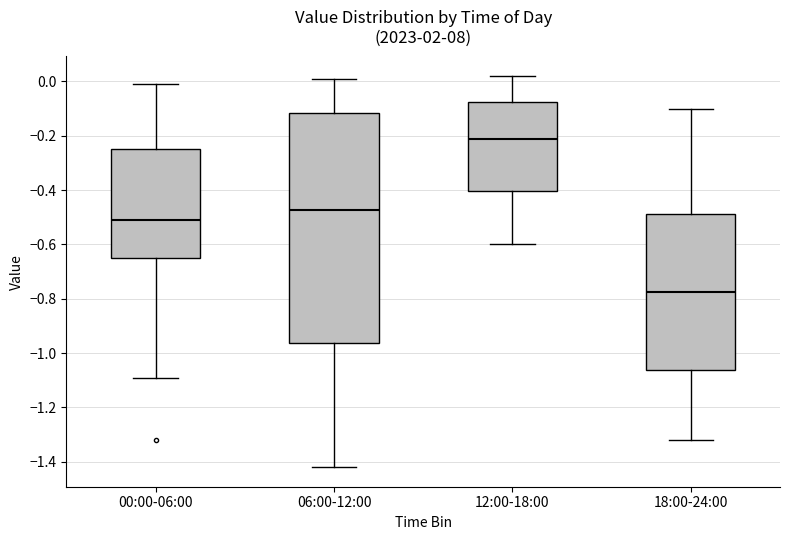

Reading left to right, read every box against the y-axis: the position of its median line, the range the box covers, and the ends of its whiskers. The values are not printed on the chart, so give them approximately, as read against the axis.

00:00-06:00: median -0.50, box -0.64 to -0.24, whiskers -1.08 to 0.00
06:00-12:00: median -0.48, box -0.96 to -0.12, whiskers -1.42 to 0.02
12:00-18:00: median -0.20, box -0.40 to -0.08, whiskers -0.60 to 0.02
18:00-24:00: median -0.78, box -1.06 to -0.48, whiskers -1.32 to -0.10